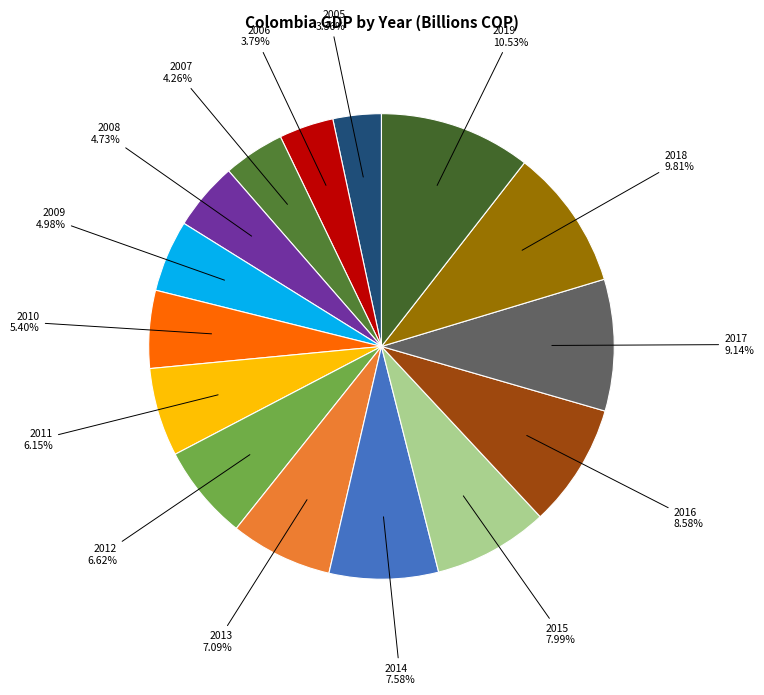

Is there a majority slice in this chart?

No